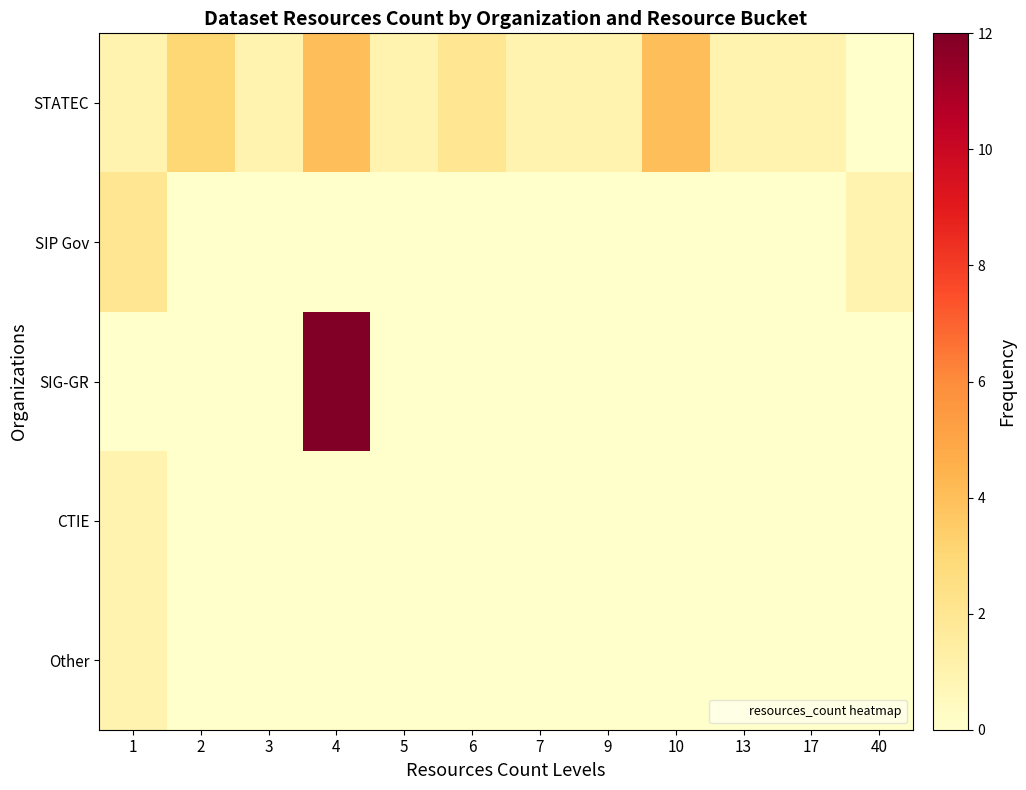

At which category is the sum across all series the highest?

4